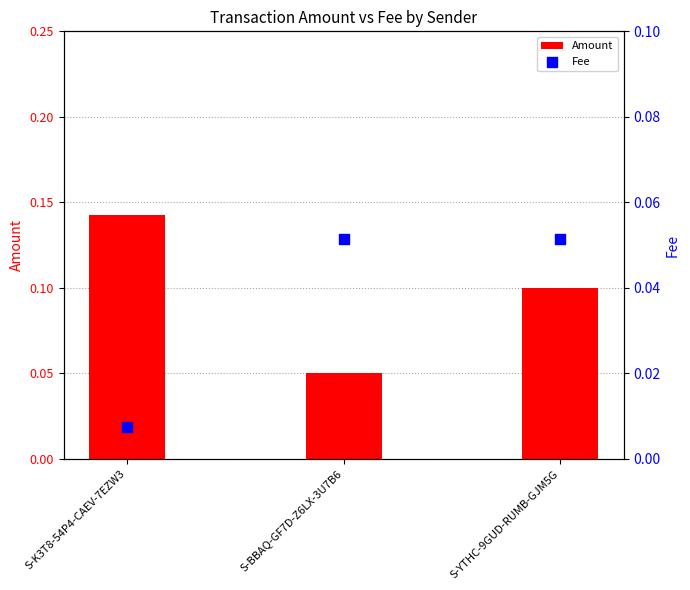

Which series reaches the minimum Y coordinate?

Fee